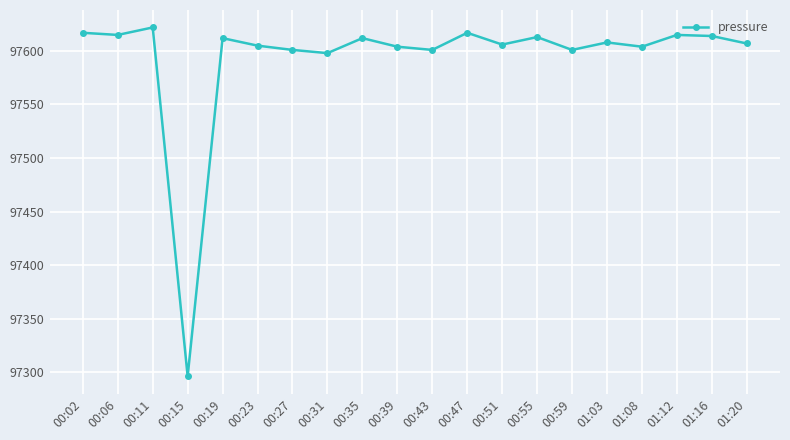

Where is the data nearest to the value 97459?

00:31